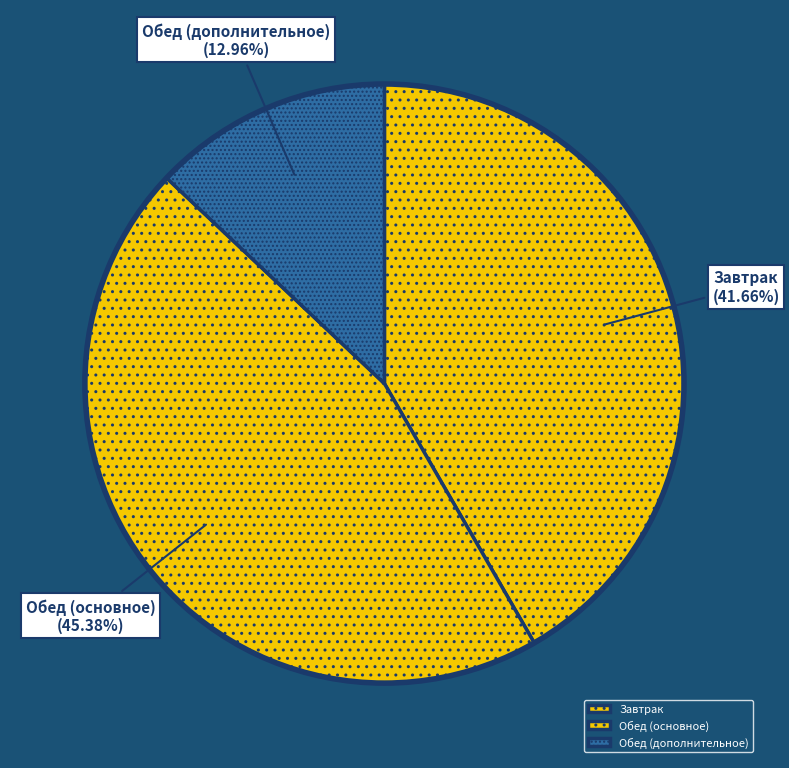

What is the ratio of the value at Завтрак to the value at Обед (дополнительное)?

3.2